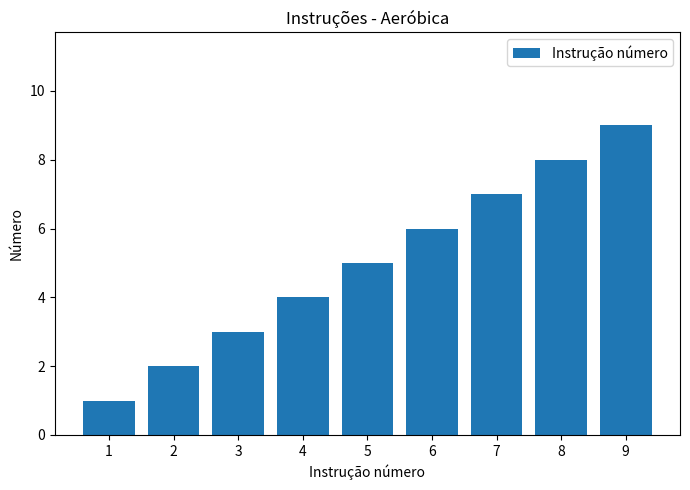

Are the bars grouped side by side (vs. stacked)?

No